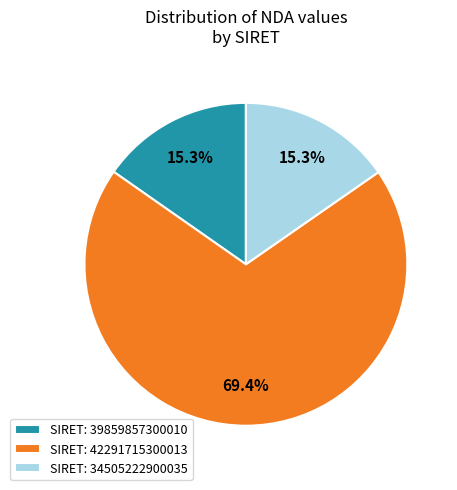

Approximately how many times larger is the value at SIRET: 34505222900035 compared to SIRET: 39859857300010?

1.0